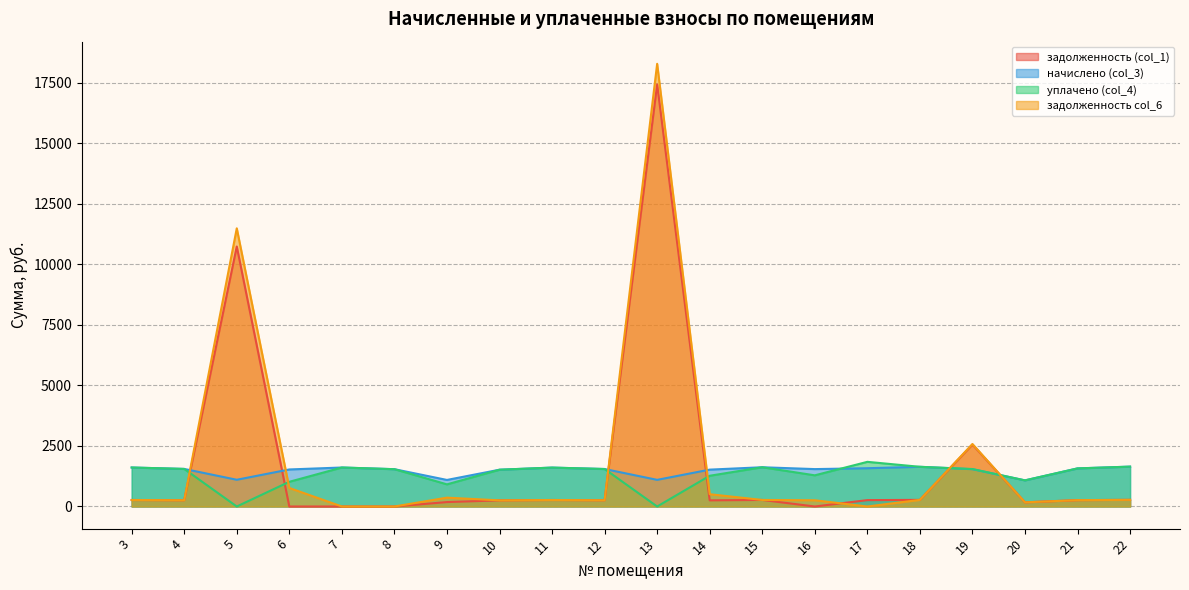

What is the sum of the задолженность (col_1) values at 5 and 3?

11003.9